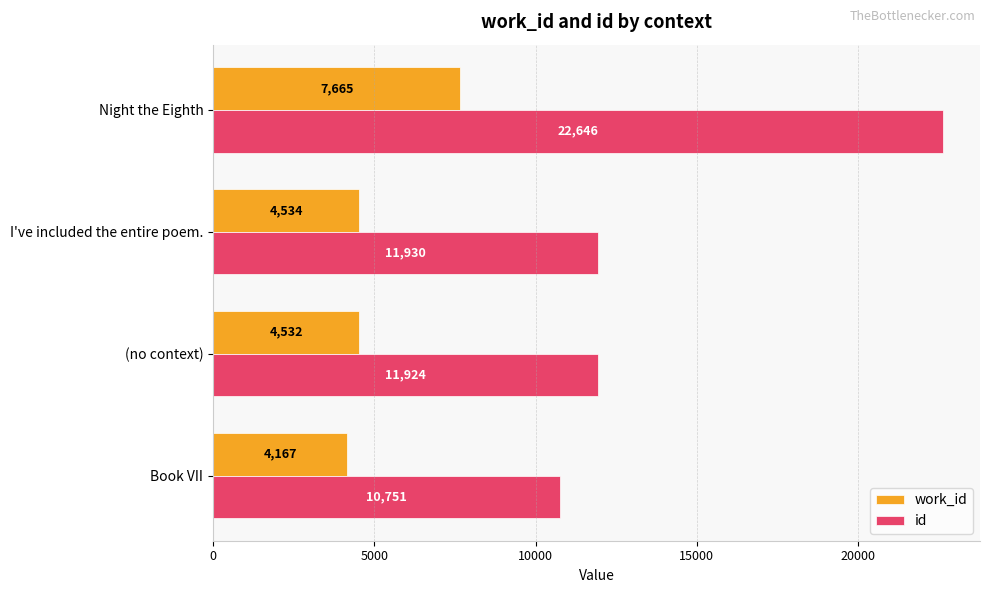

Is it true that id equals 10751 at Book VII?

True